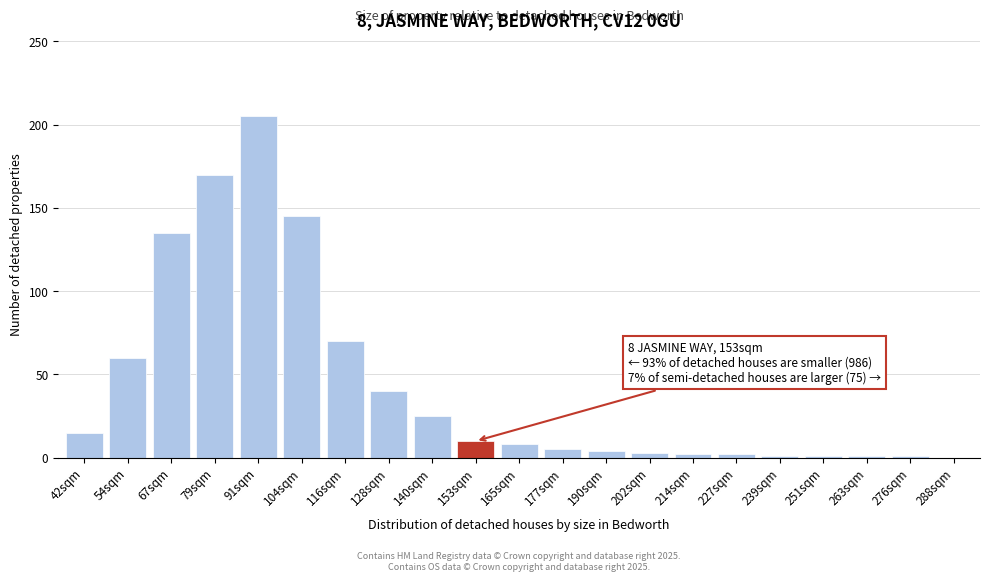

The value at 42sqm is 24. True or false?

False